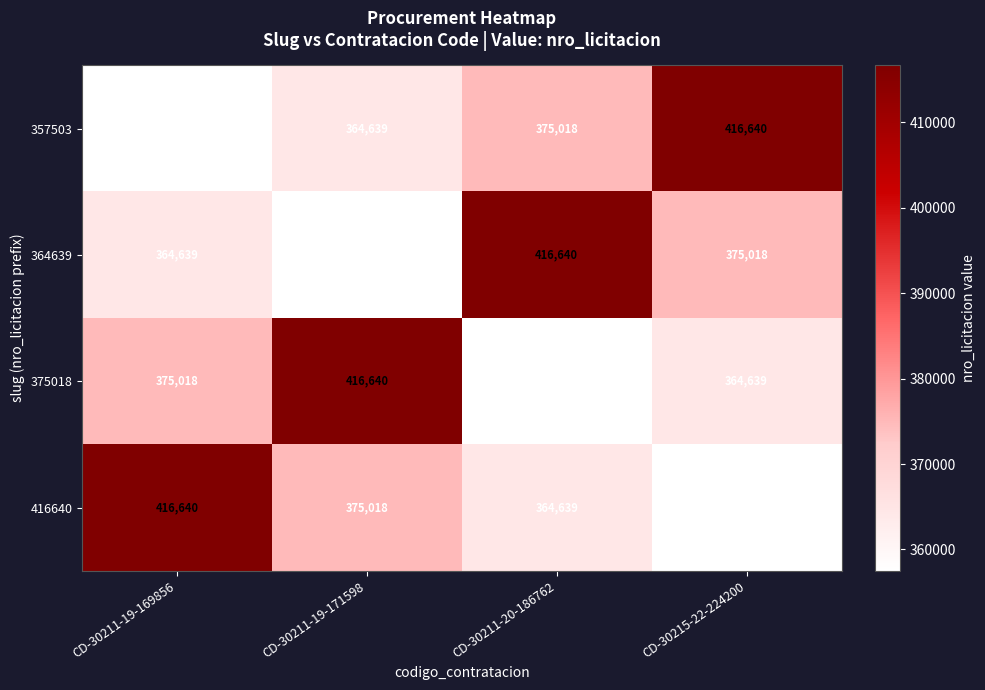

Read the 357503 value at CD-30215-22-224200, to the nearest 100.

416600